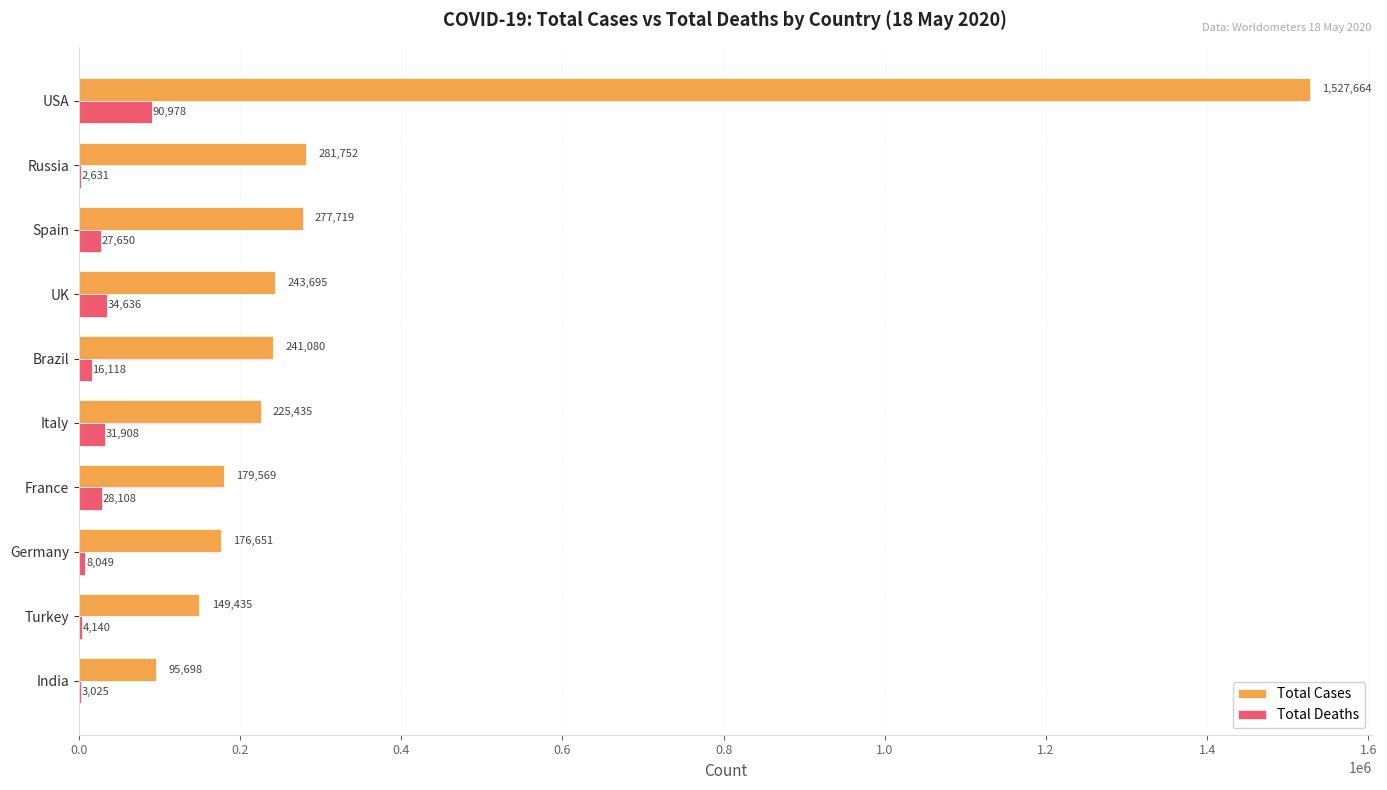

At which label is Total Deaths closest to 46804?

UK